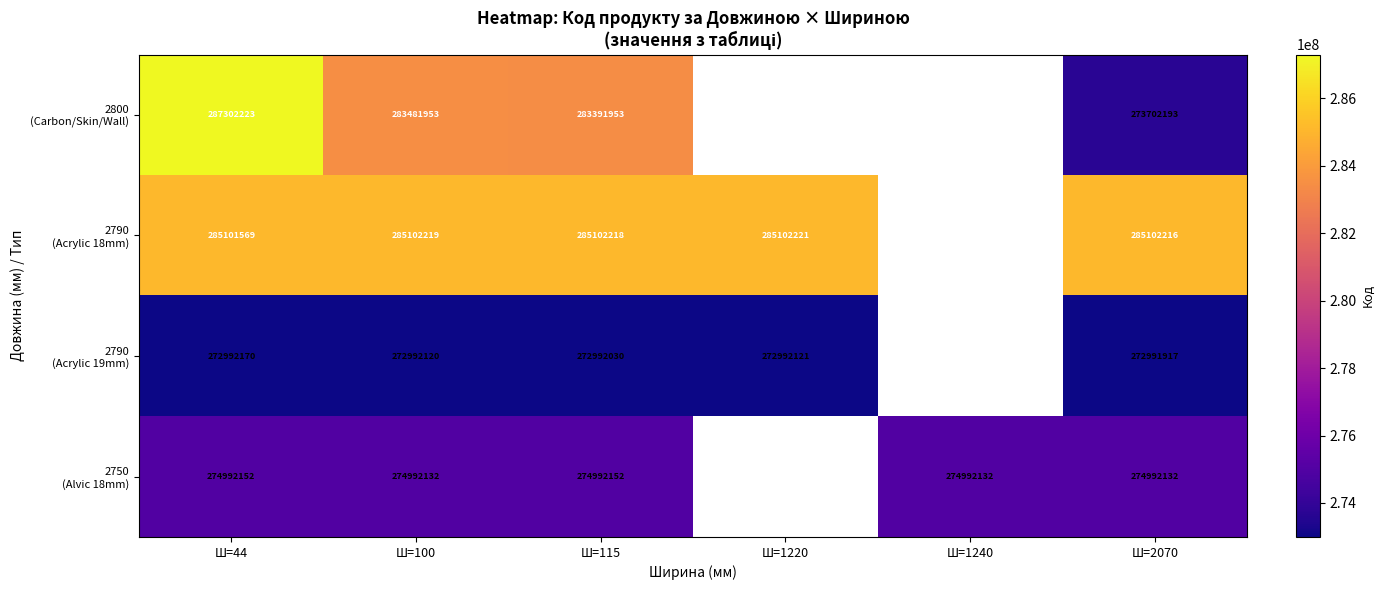

What is the spread (max minus min) of values at Ш=115?

12110188